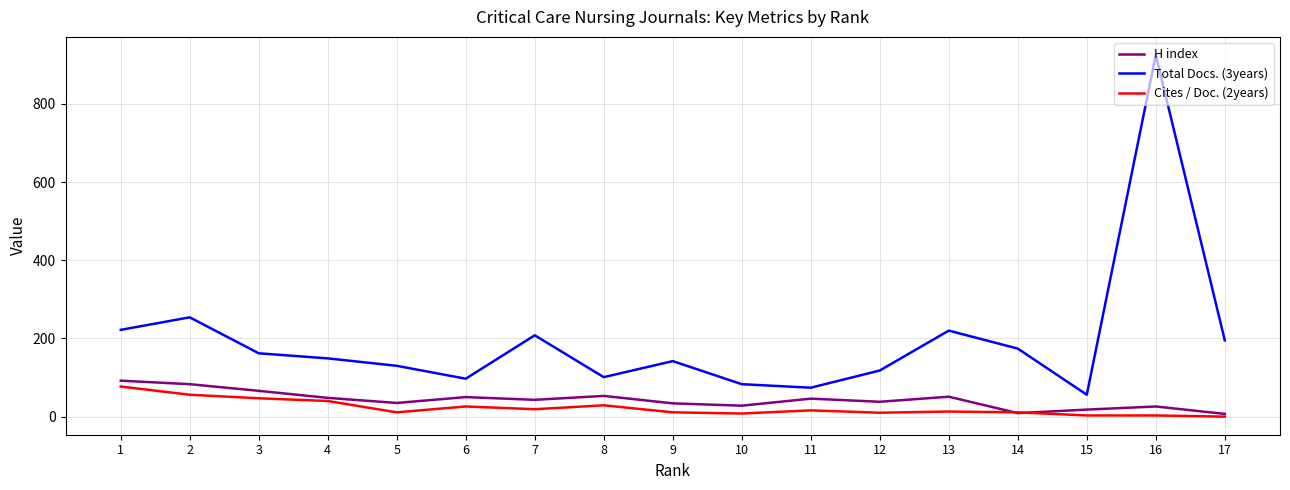

Which label corresponds to the largest value in the chart?

16